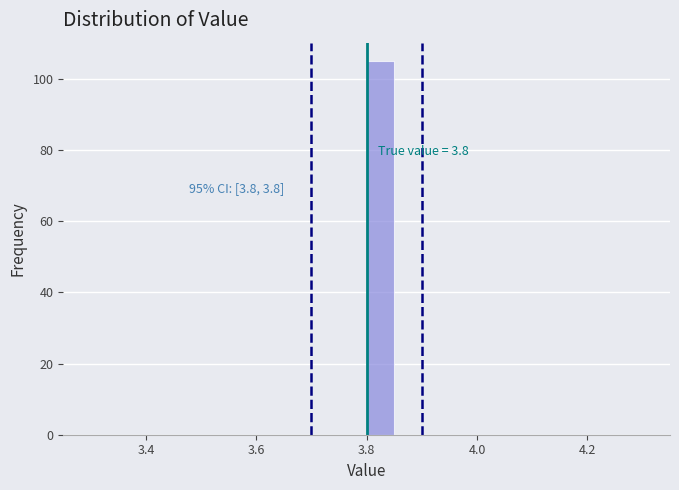

Around what value on the x-axis is the tallest bar? Give the approximate position of its centre, as read against the axis.

3.82